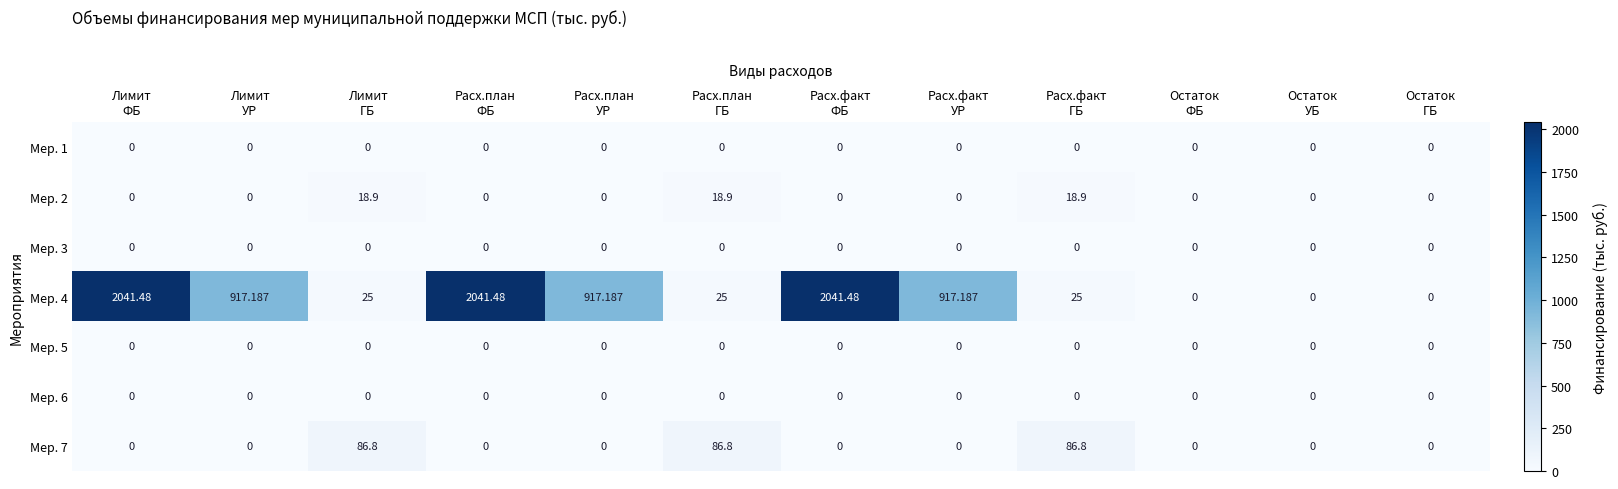

How many categories are shown in the chart?

12